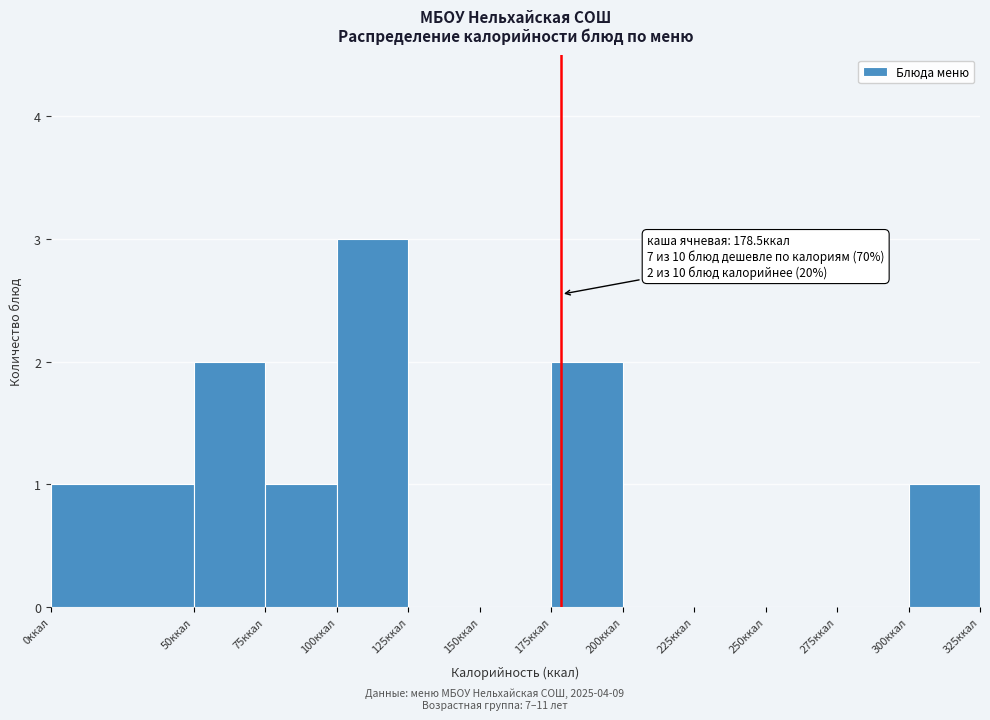

Over which range of the x-axis is the bar tallest?

100 to 125